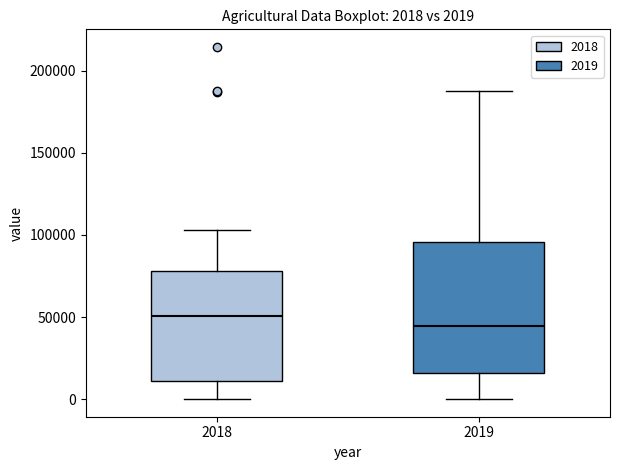

Which box's median line is the highest?

2018